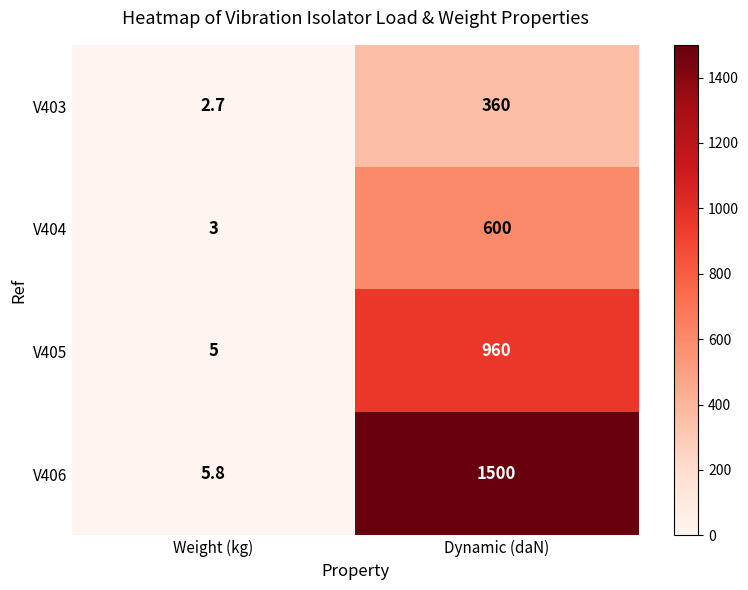

How many data points does each series have?

2